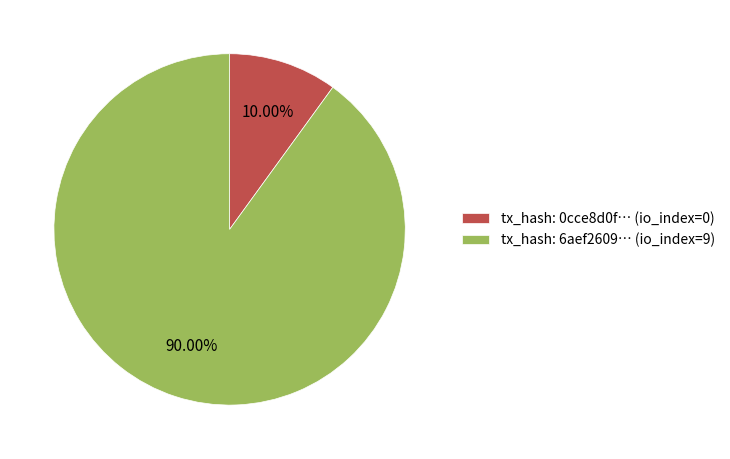

Is there a majority slice in this chart?

Yes